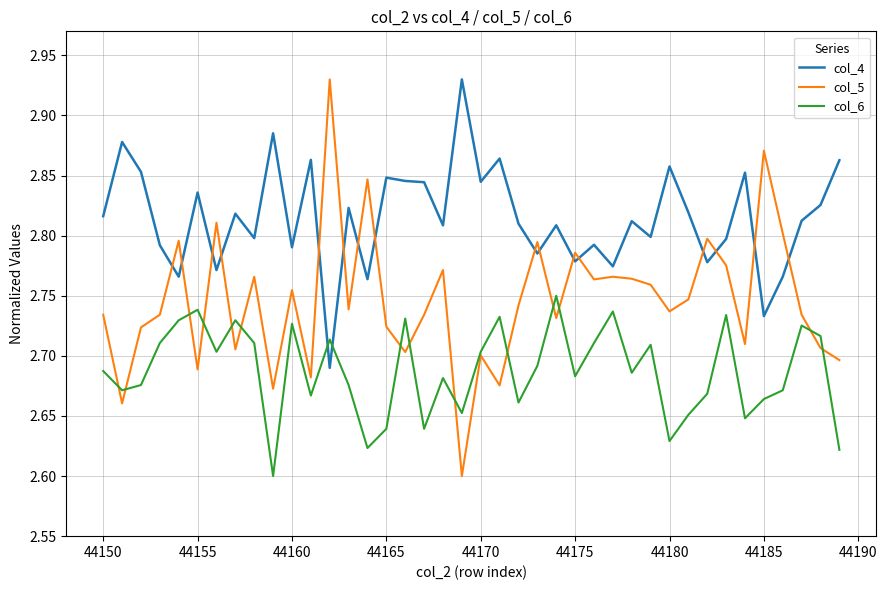

Which series has the widest spread of values?

col_5